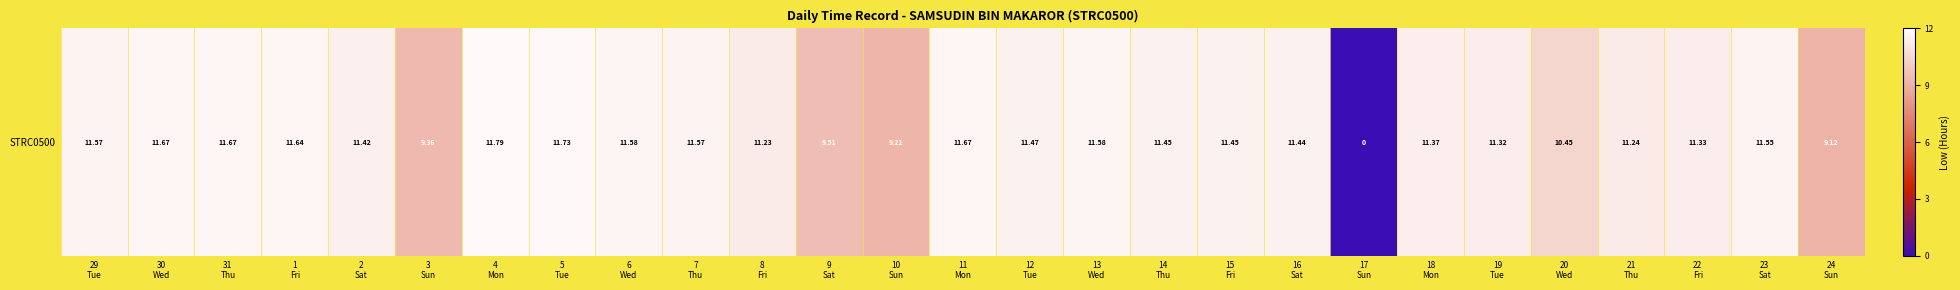

Which category has the highest value across all series?

4
Mon